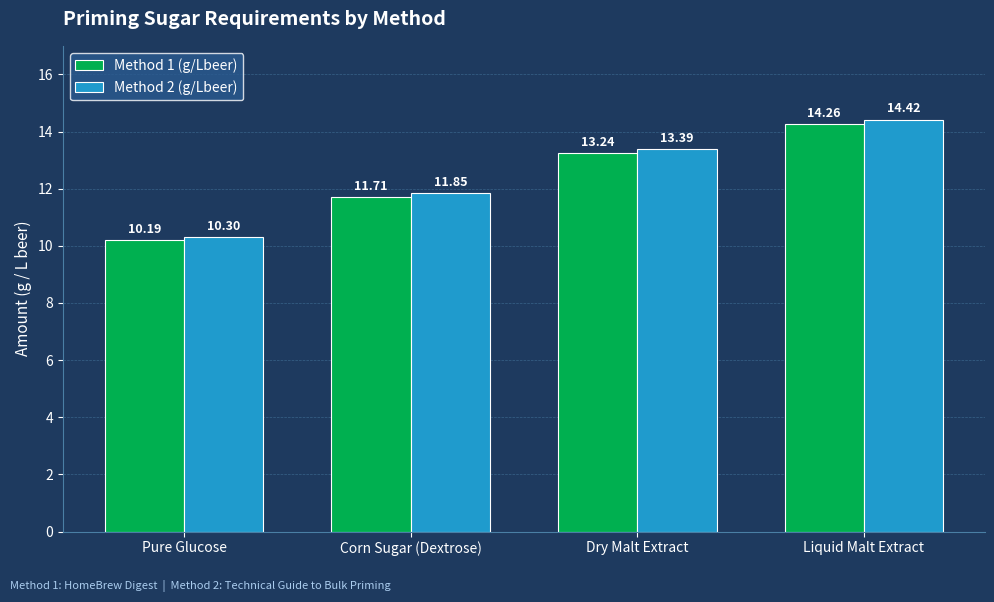

What is the sum of all Method 2 (g/Lbeer) values?

50.0